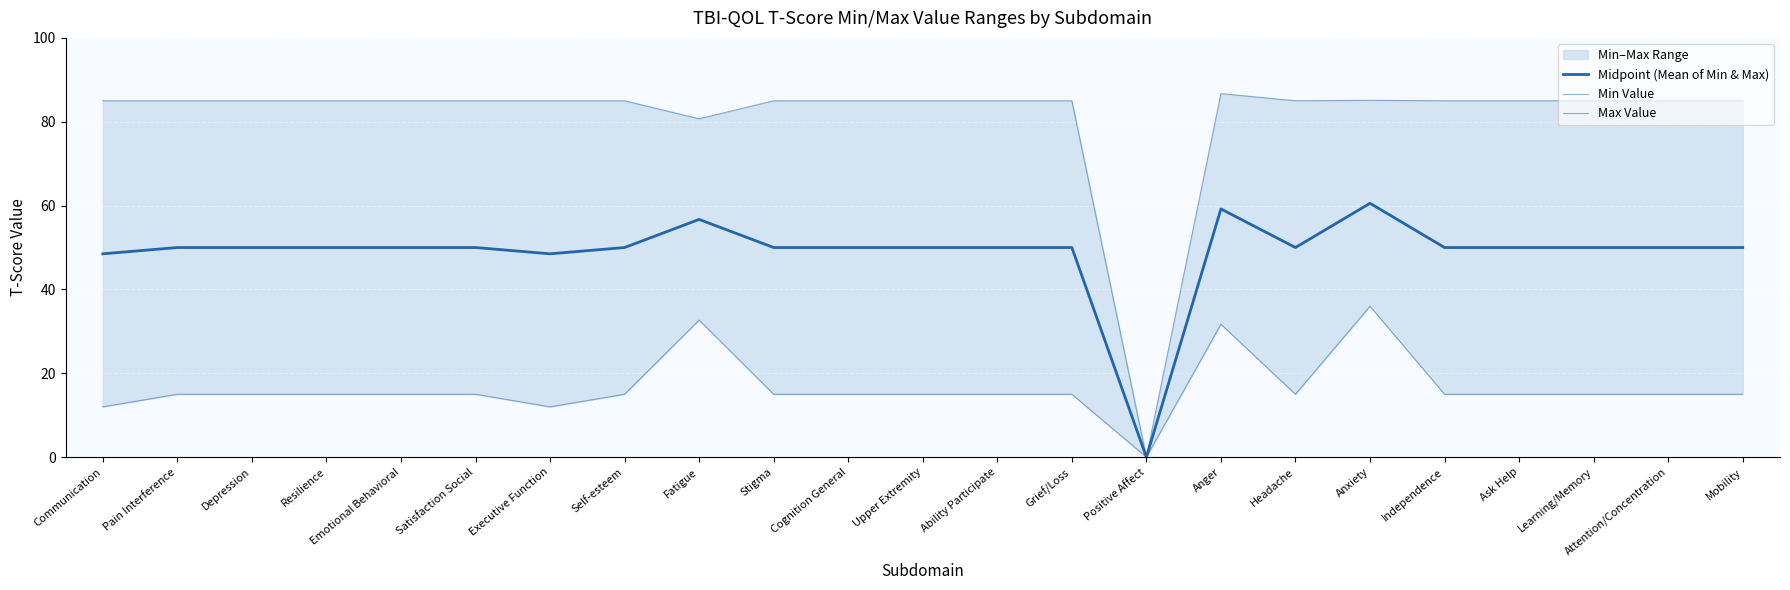

What is the average value of the Midpoint (Mean of Min & Max) series?

48.8